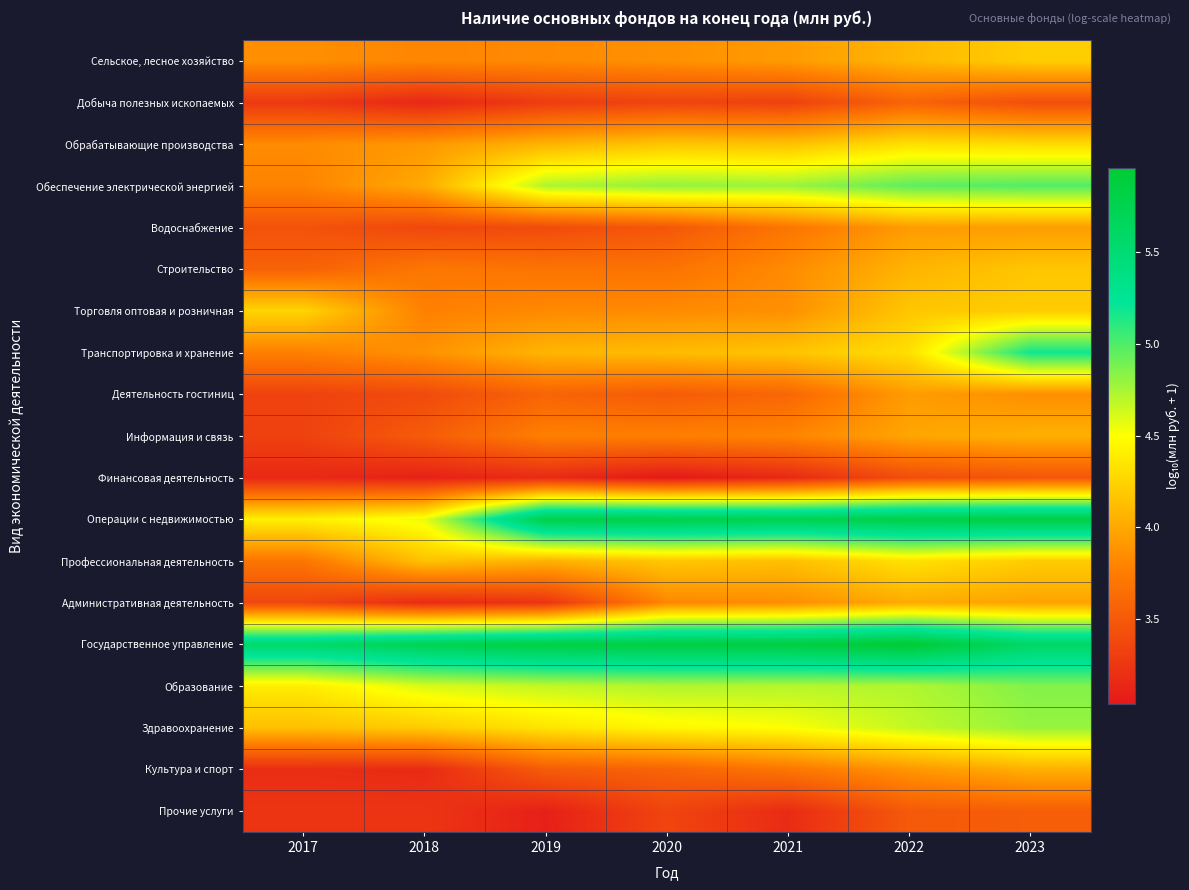

How many categories are shown in the chart?

7